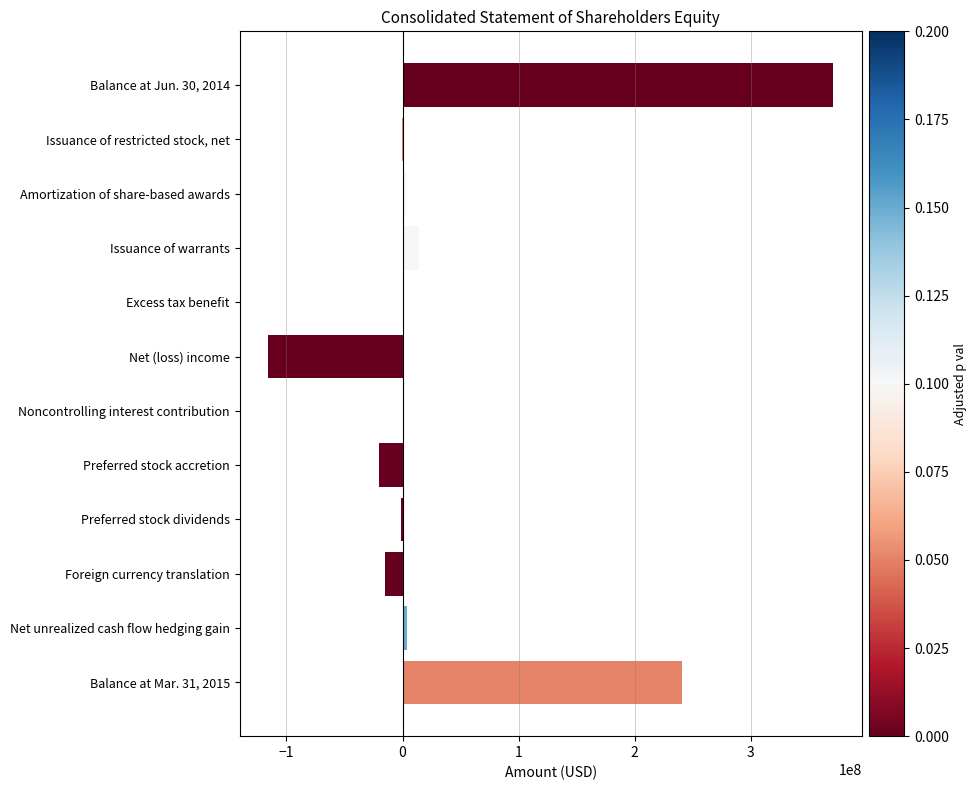

True or false: the data shows -20151000 at Preferred stock accretion.

True